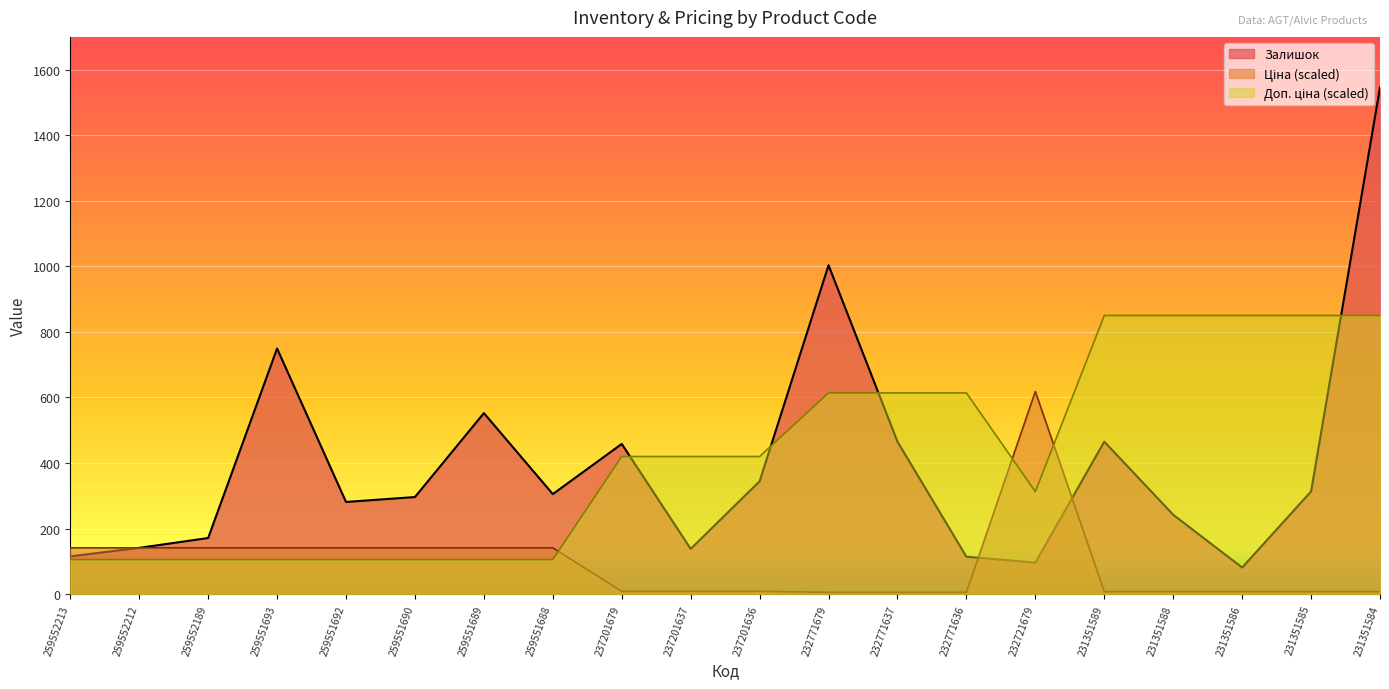

Which has a higher value, 232771679 or 232721679?

232771679